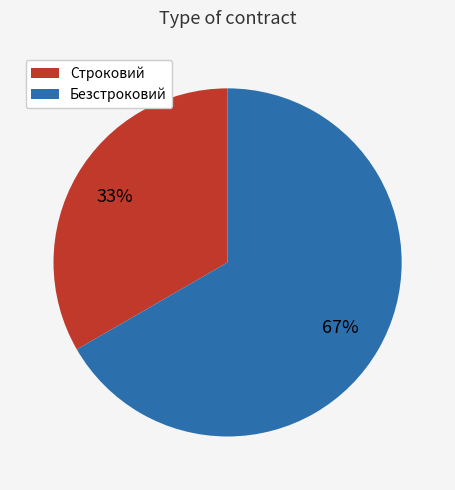

Which slice is the largest?

Безстроковий